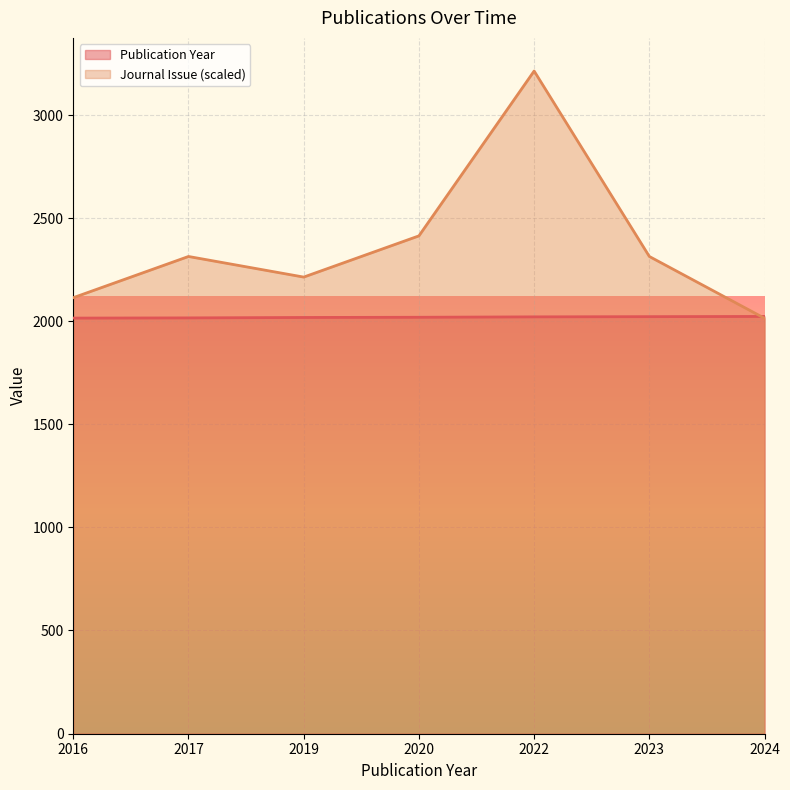

True or false: Journal Issue and Publication Year intersect in this chart.

True